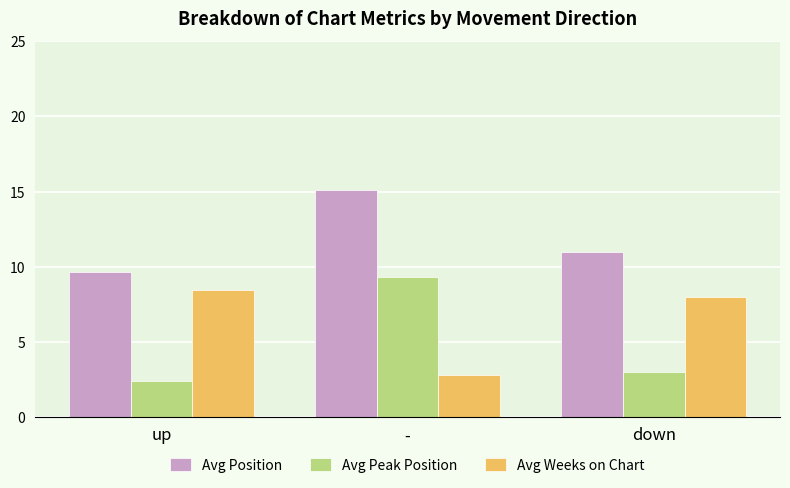

Is the value of Avg Position at - greater than the value of Avg Peak Position at down?

Yes